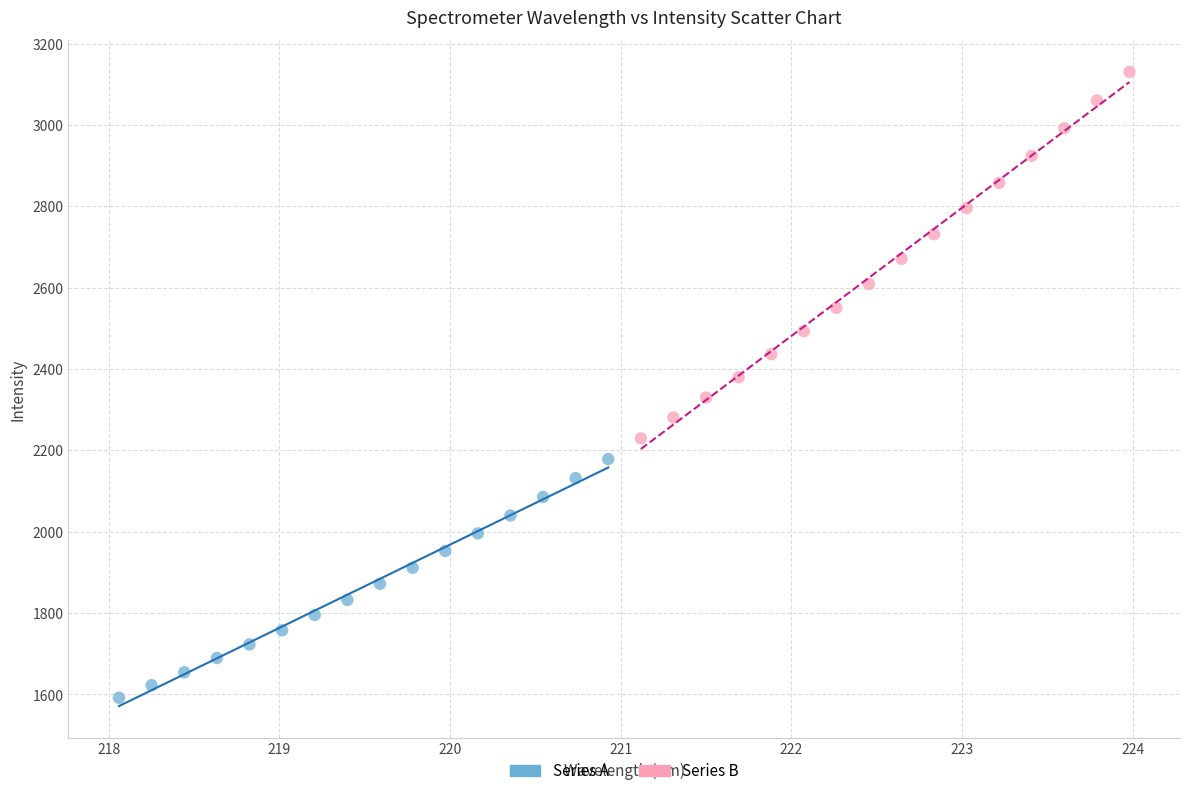

Which series has the widest spread of Y values?

Series B